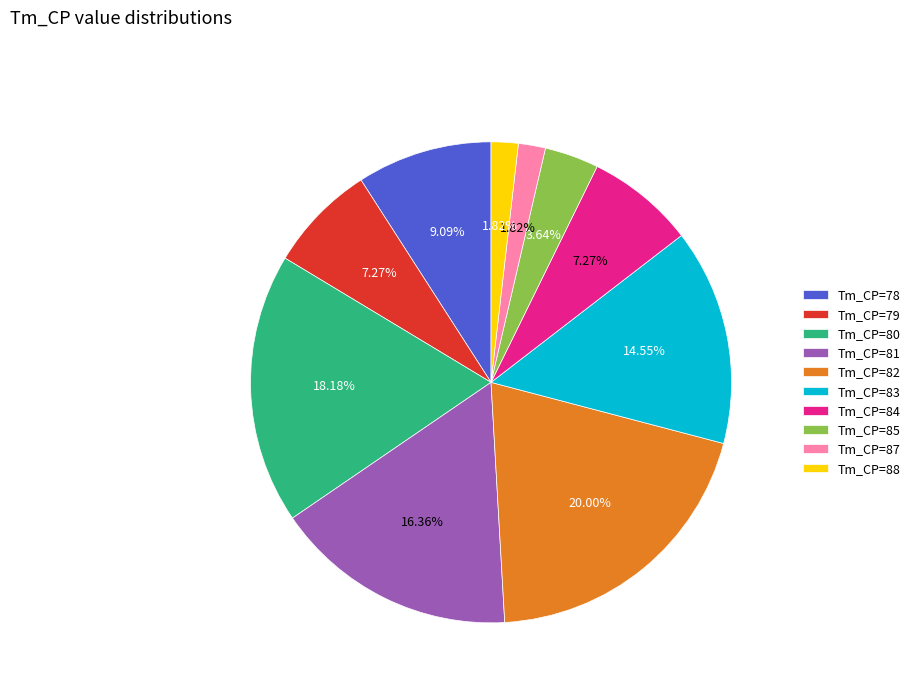

What is the ratio of the value at Tm_CP=80 to the value at Tm_CP=85?

5.0